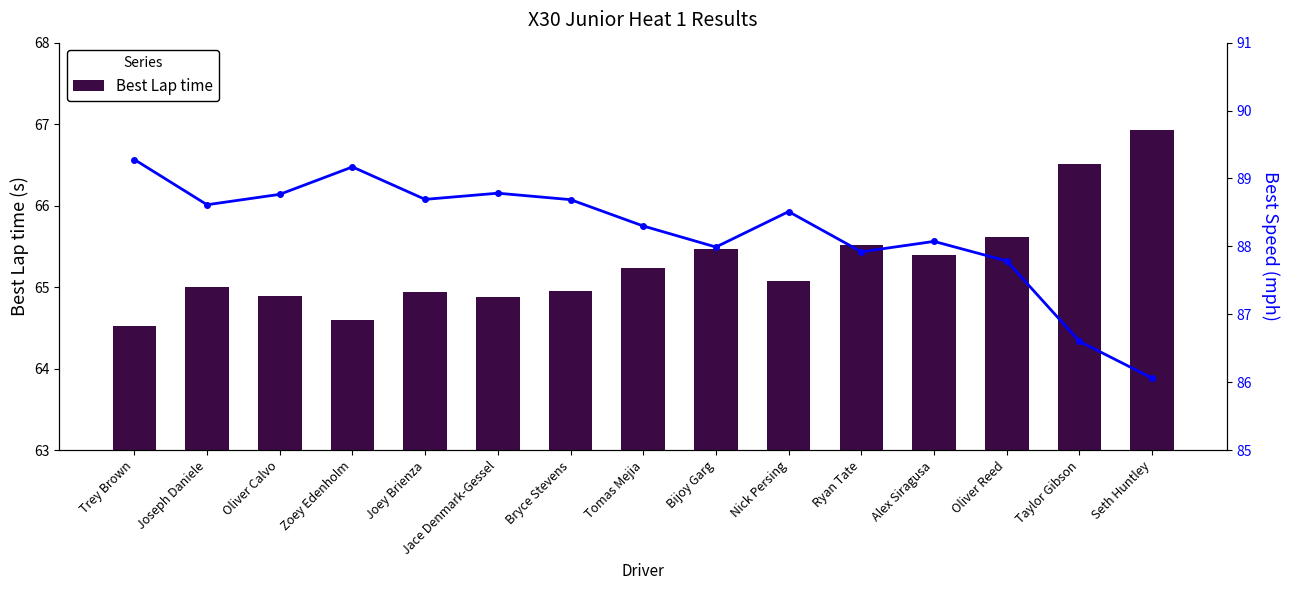

Is it true that Best Lap time equals 25.5 at Joseph Daniele?

False